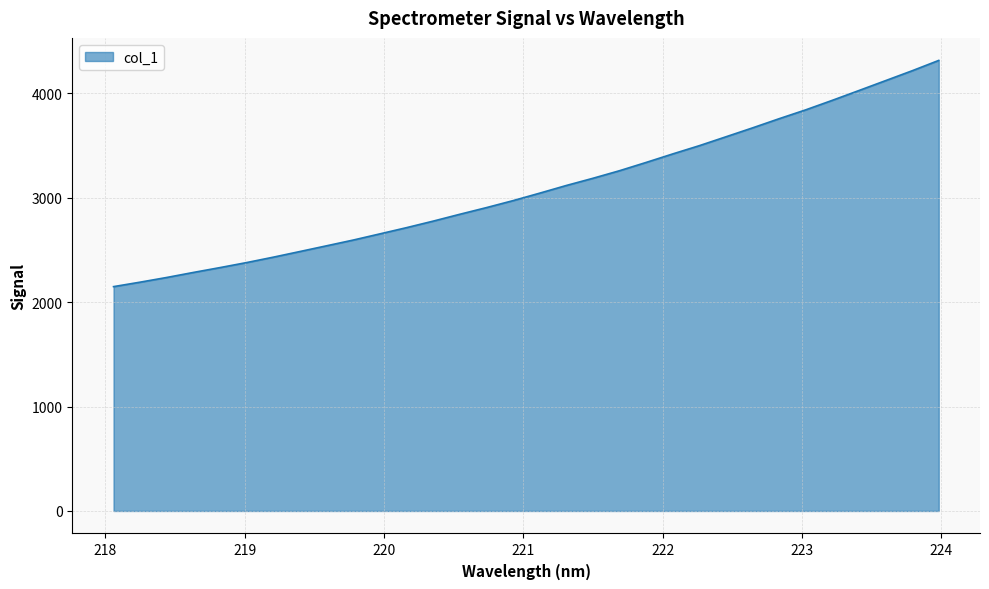

How many values exceed 3044?

16